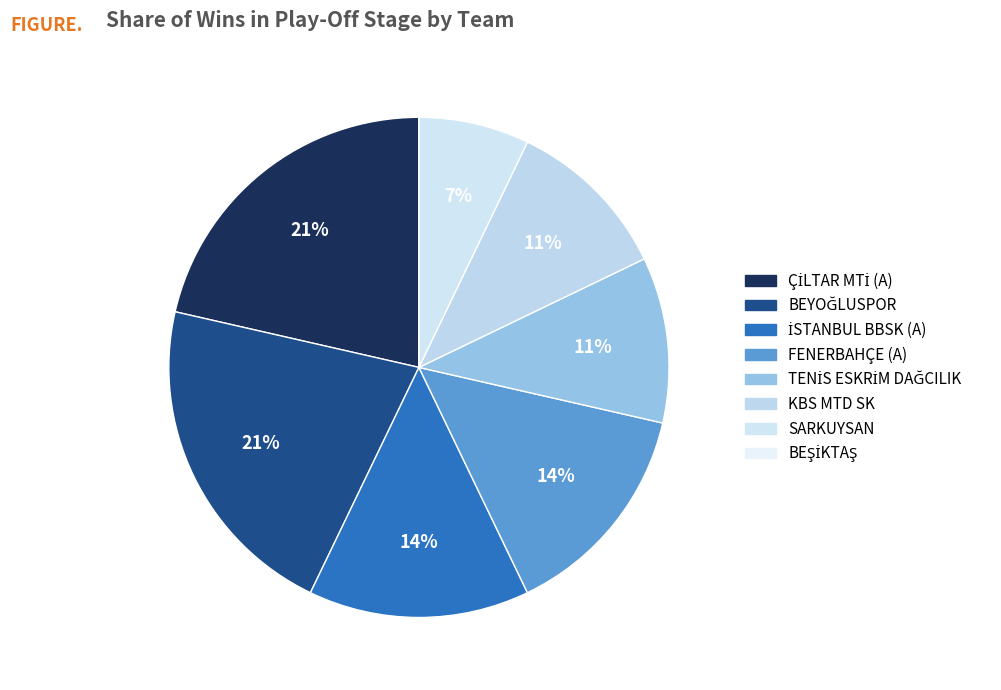

Is KBS MTD SK the majority of the pie?

No